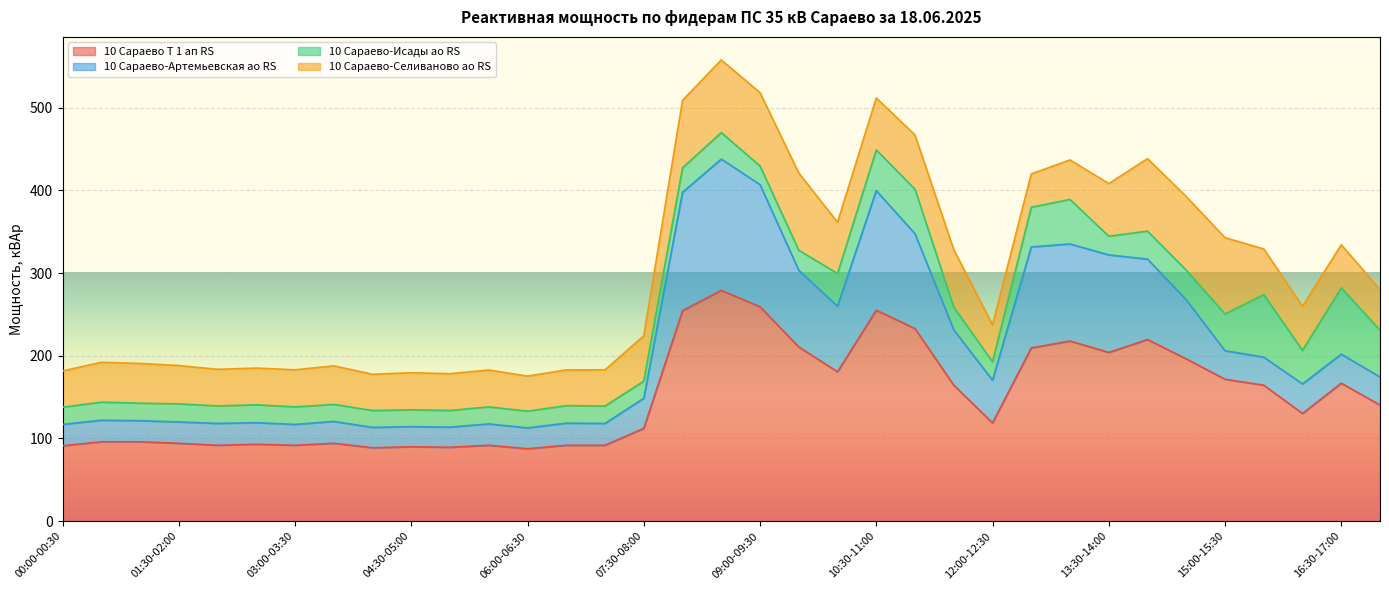

Where is the first local minimum for 10 Сараево Т 1 ап RS?

02:00-02:30